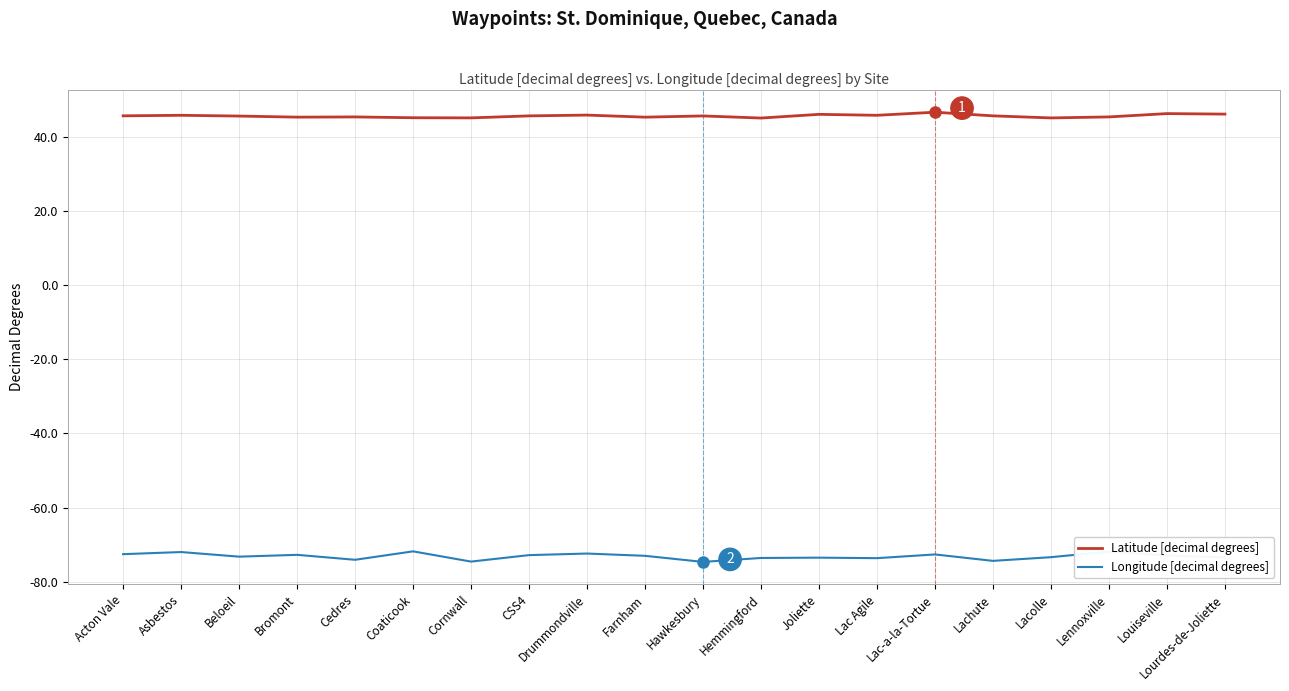

What is the average value of the Longitude [decimal degrees] series?

-73.2